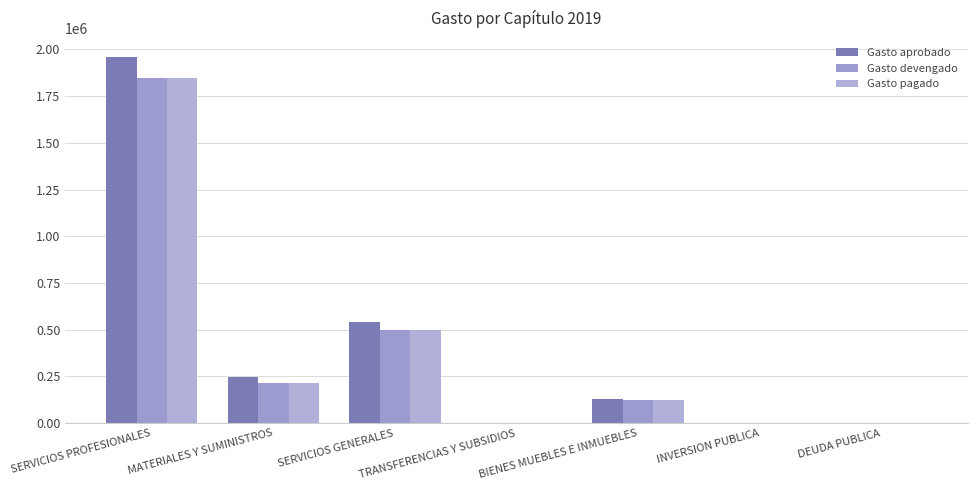

Does the chart contain stacked bars?

No